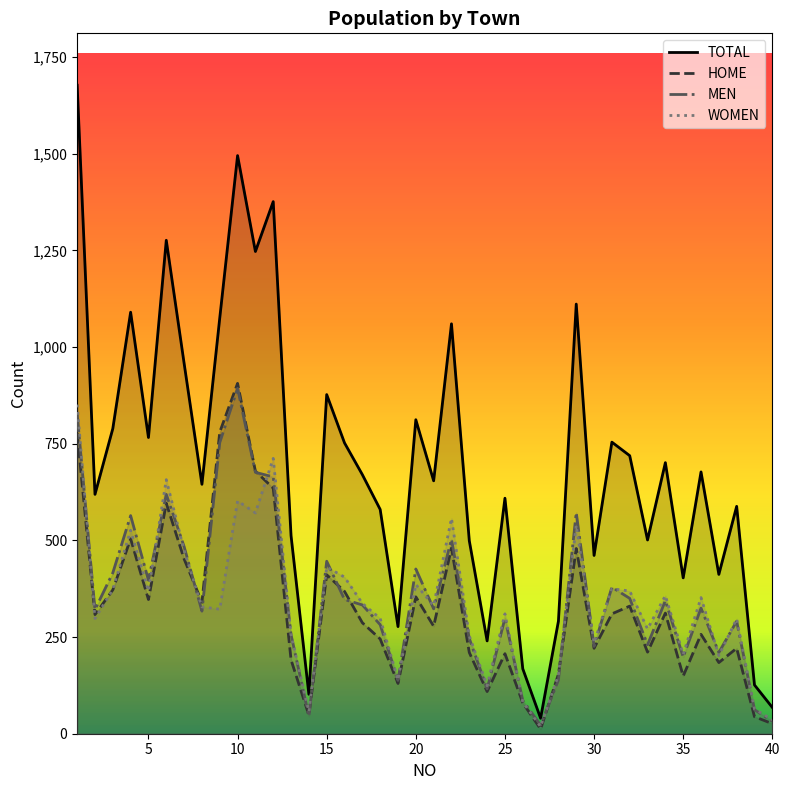

What are all the series names shown in the legend?

TOTAL, HOME, MEN, WOMEN